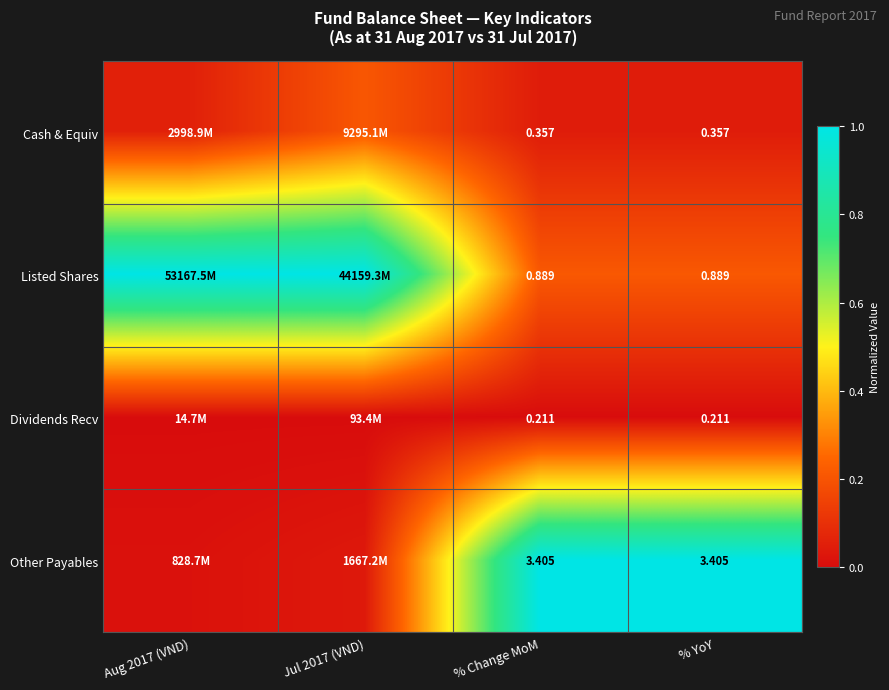

Is the value of Cash & Equiv at % YoY greater than the value of Dividends Recv at % Change MoM?

Yes